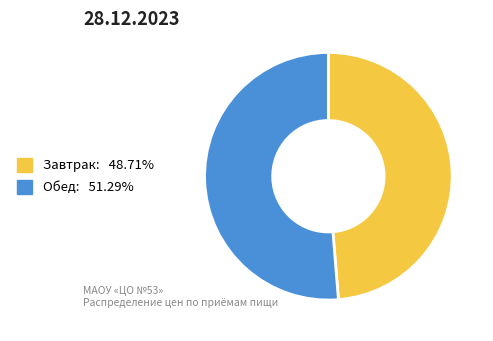

What is the ratio of the value at Обед to the value at Завтрак?

1.1